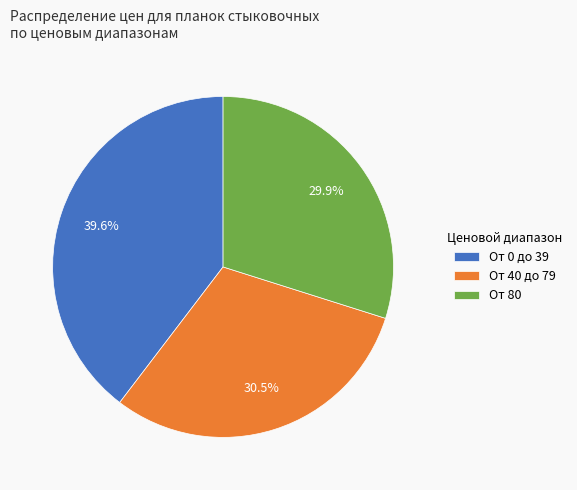

What is the largest slice in the pie chart?

От 0 до 39